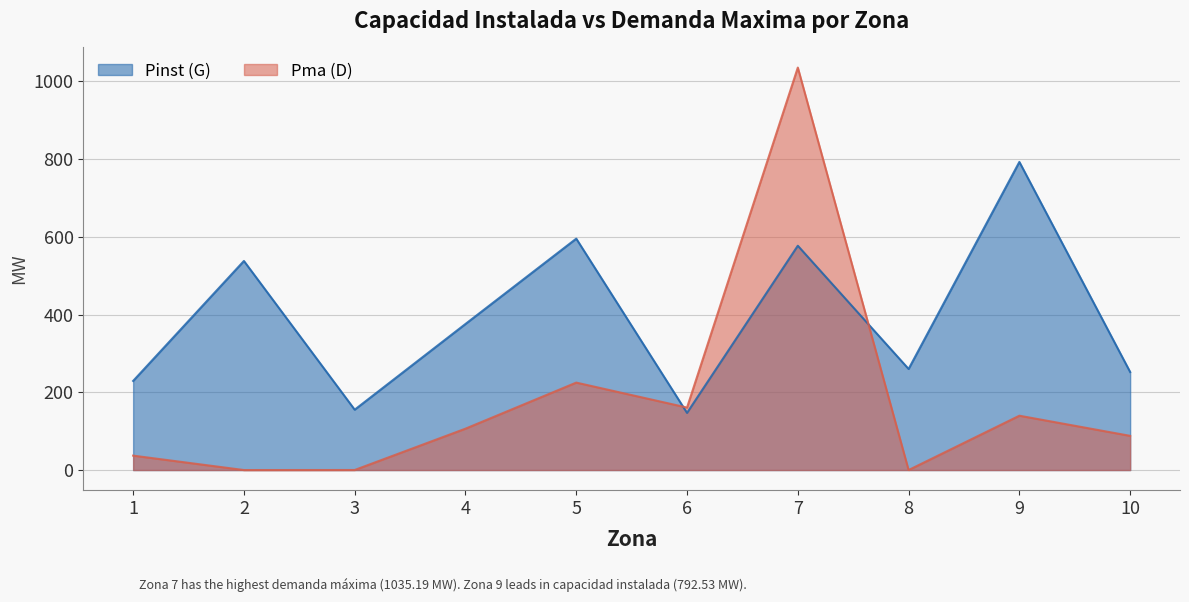

Where is the first local maximum for Pinst (G)?

2